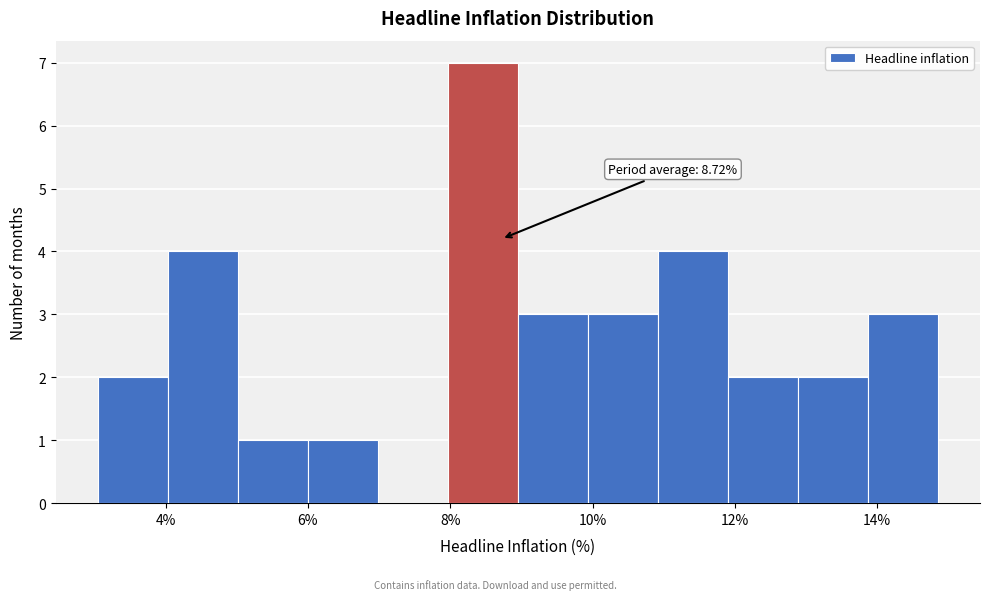

Over which range of the x-axis is the bar tallest?

8.0 to 9.0